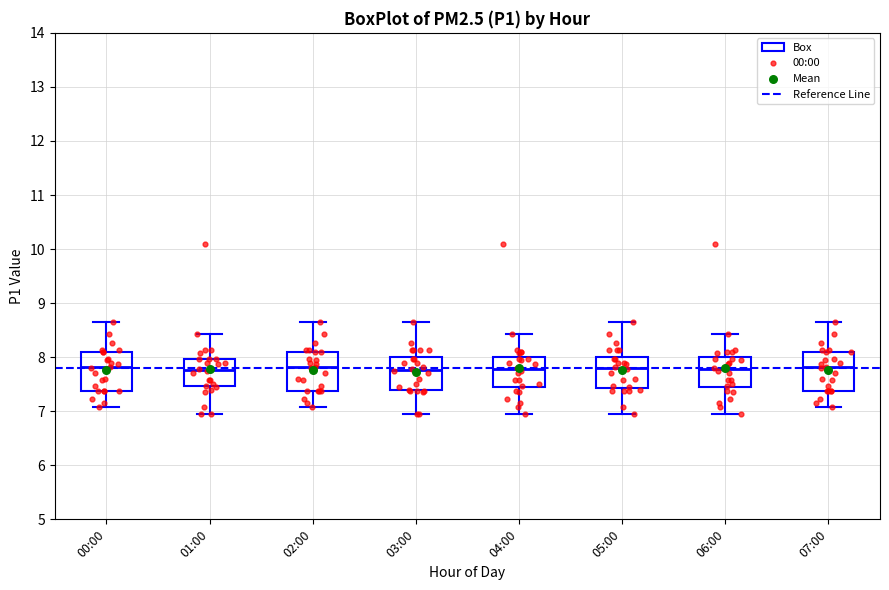

Reading left to right, read every box against the y-axis: the position of its median line, the range the box covers, and the ends of its whiskers. The values are not printed on the chart, so give them approximately, as read against the axis.

00:00: median 7.8, box 7.4 to 8.1, whiskers 7.1 to 8.7
01:00: median 7.8, box 7.5 to 8.0, whiskers 7.0 to 8.4
02:00: median 7.8, box 7.4 to 8.1, whiskers 7.1 to 8.7
03:00: median 7.8, box 7.4 to 8.0, whiskers 7.0 to 8.7
04:00: median 7.8, box 7.4 to 8.0, whiskers 7.0 to 8.4
05:00: median 7.8, box 7.4 to 8.0, whiskers 7.0 to 8.7
06:00: median 7.8, box 7.4 to 8.0, whiskers 7.0 to 8.4
07:00: median 7.8, box 7.4 to 8.1, whiskers 7.1 to 8.7